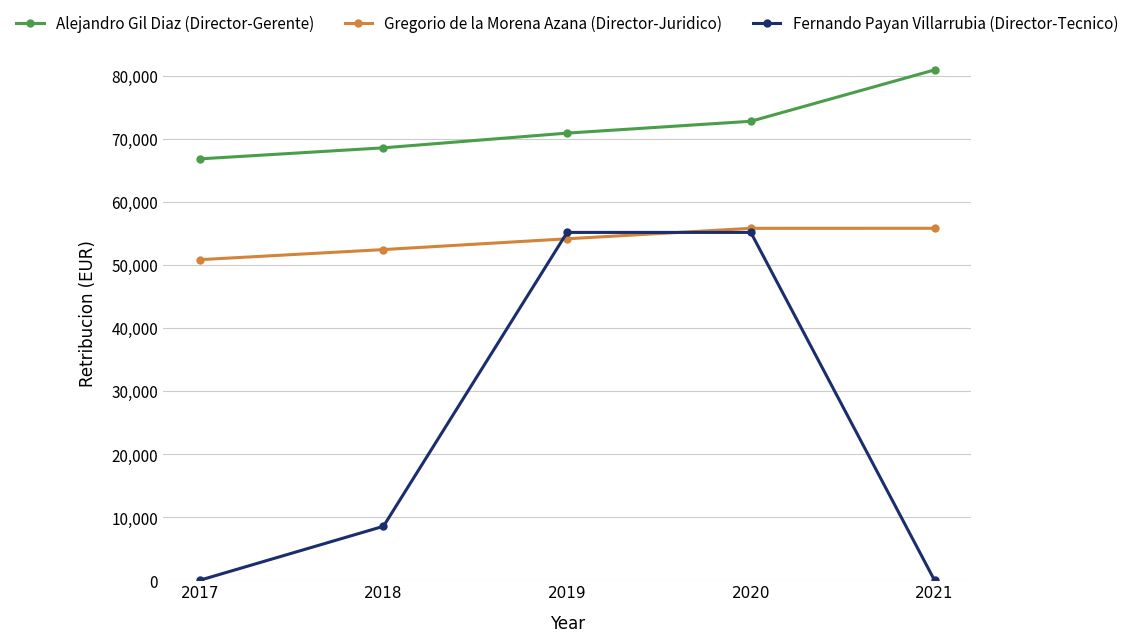

How many values in the Fernando Payan Villarrubia (Director-Tecnico) series are below 8558?

2